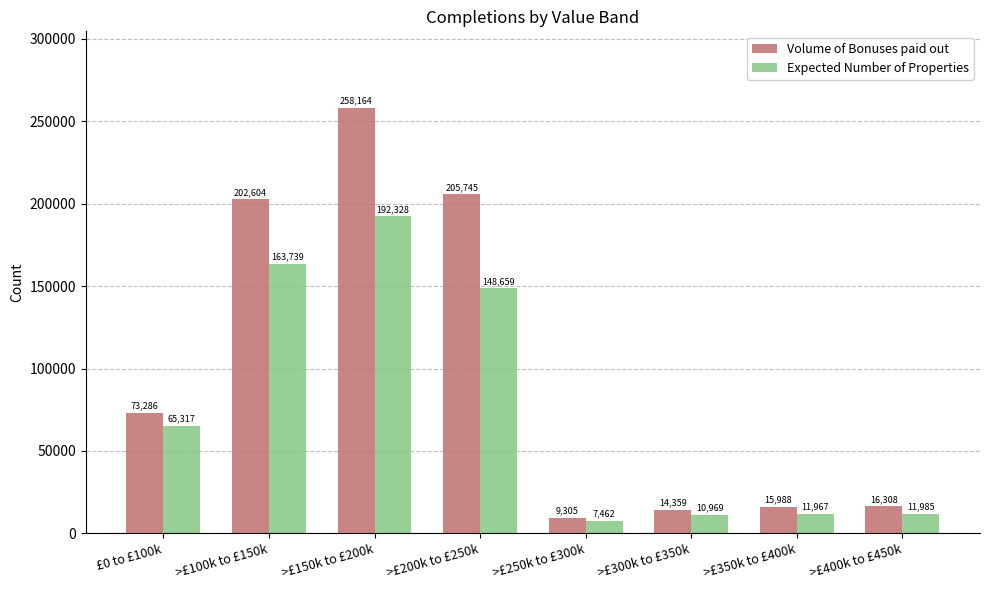

What is the value of the Expected Number of Properties bar at the 6th from the left?

10969